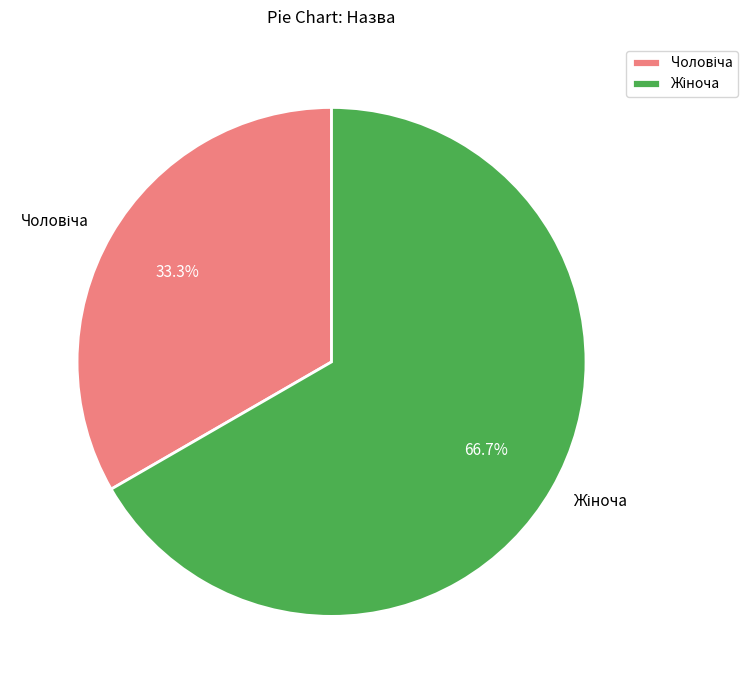

Is there a majority slice in this chart?

Yes